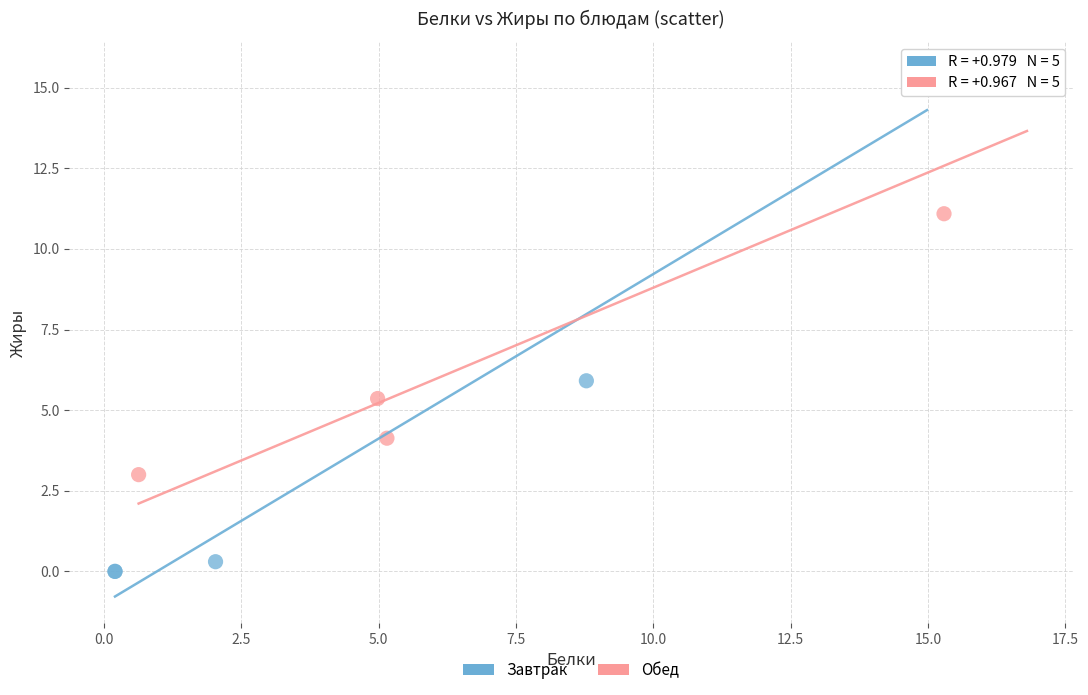

What are all the series names shown in the legend?

Завтрак, Обед